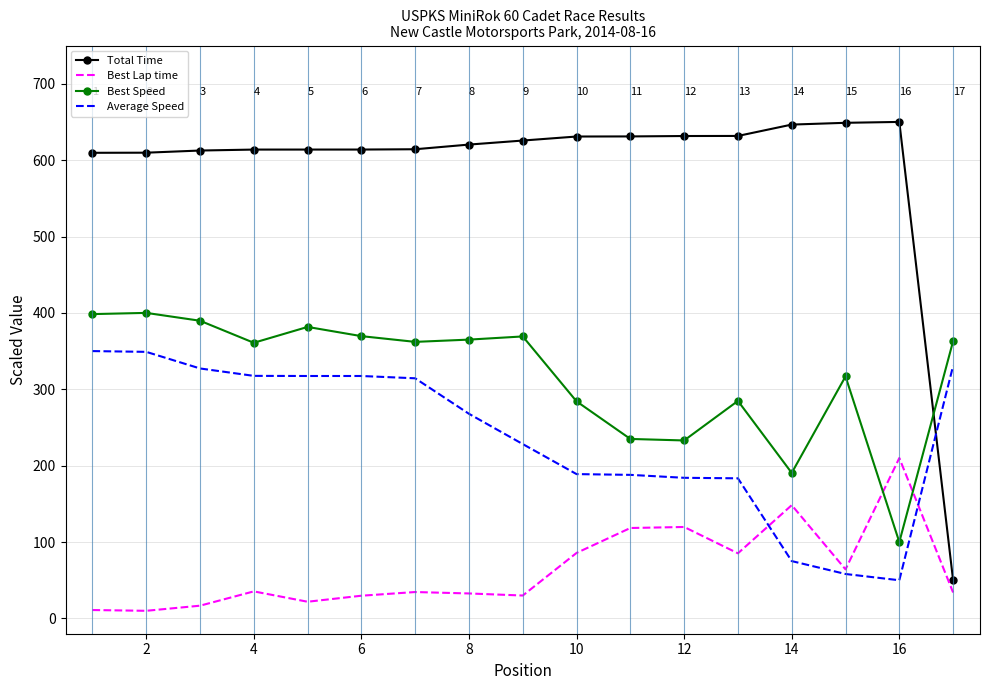

Which series has the largest range (max minus min)?

Total Time